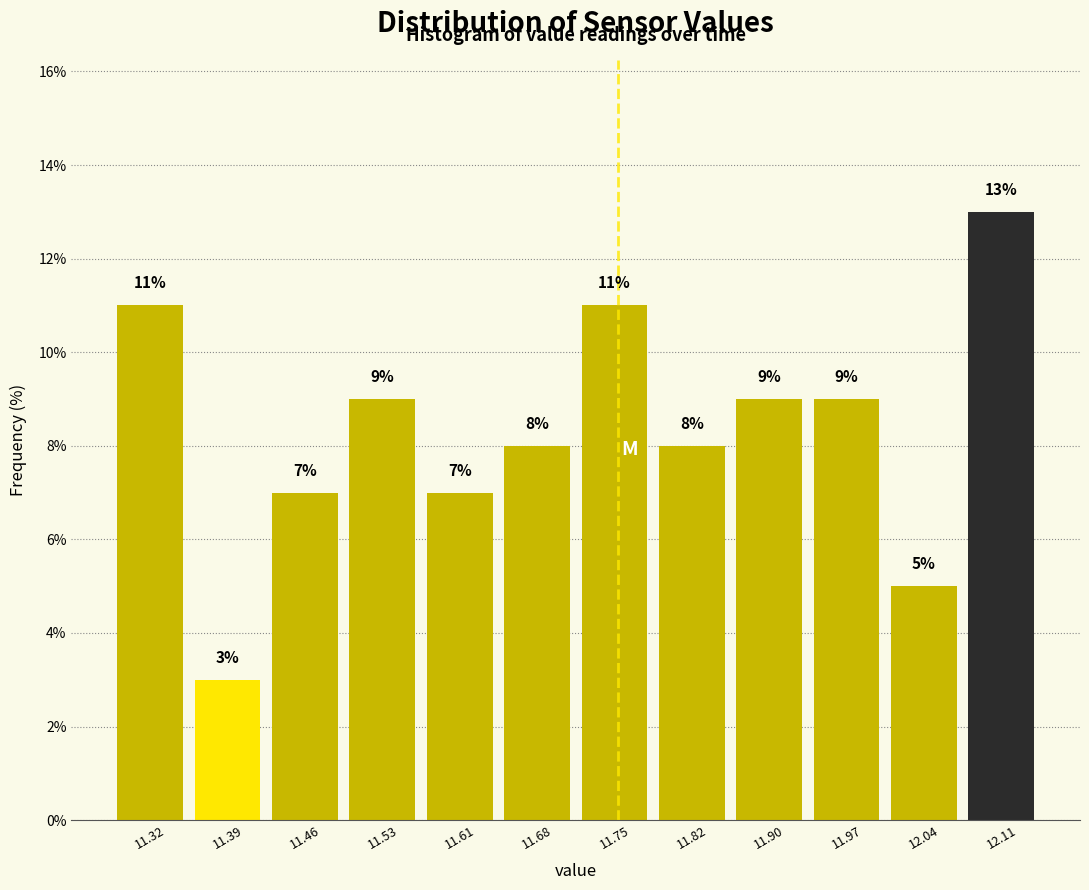

Reading left to right, transcribe this chart: for each bar, give the range it covers on the x-axis and its height. The bar edges are not printed on the chart, so give them approximately, as read against the axis.

11.28 to 11.35: 11
11.35 to 11.43: 3
11.43 to 11.50: 7
11.50 to 11.57: 9
11.57 to 11.64: 7
11.64 to 11.72: 8
11.72 to 11.79: 11
11.79 to 11.86: 8
11.86 to 11.93: 9
11.93 to 12.01: 9
12.01 to 12.08: 5
12.08 to 12.15: 13